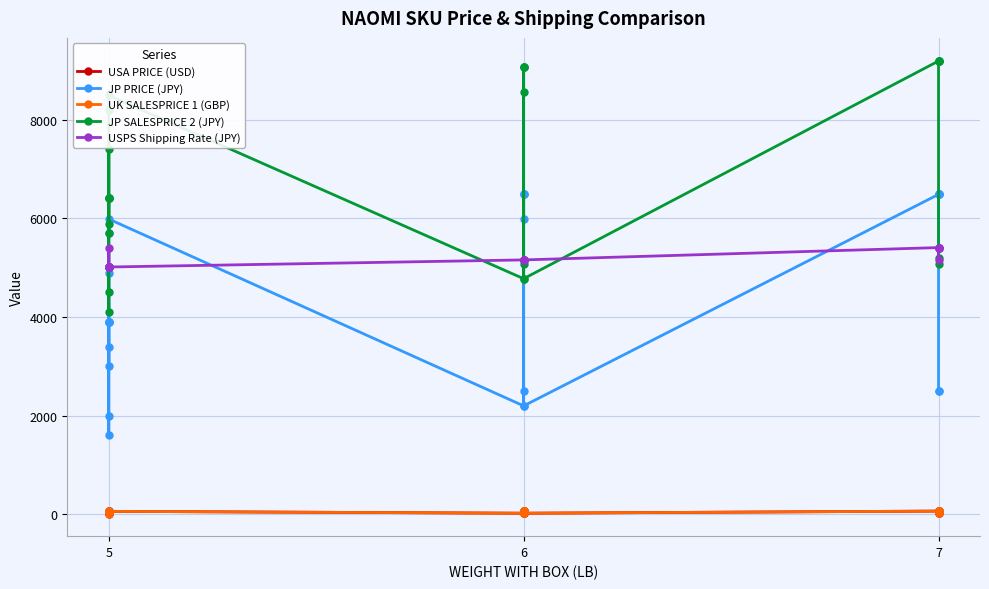

What is the sum of all USPS Shipping Rate (JPY) values?

123900.0